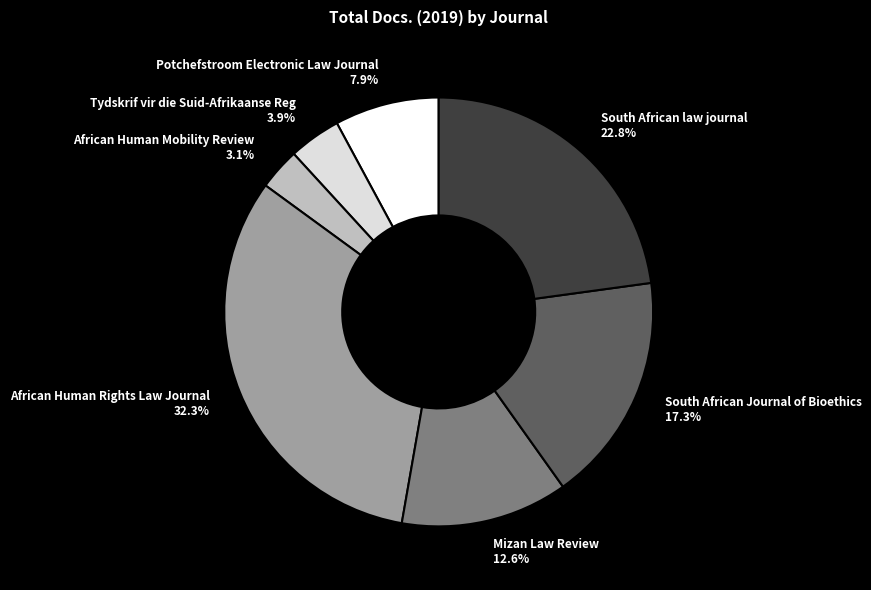

Rank the categories by value from highest to lowest.

African Human Rights Law Journal, South African law journal, South African Journal of Bioethics, Mizan Law Review, Potchefstroom Electronic Law Journal, Tydskrif vir die Suid-Afrikaanse Reg, African Human Mobility Review